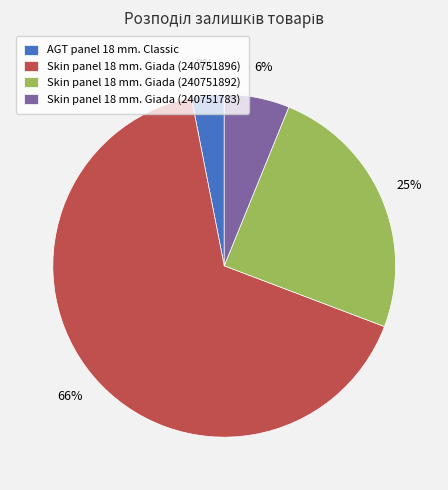

Which has a higher value, Skin panel 18 mm. Giada (240751896) or Skin panel 18 mm. Giada (240751892)?

Skin panel 18 mm. Giada (240751896)